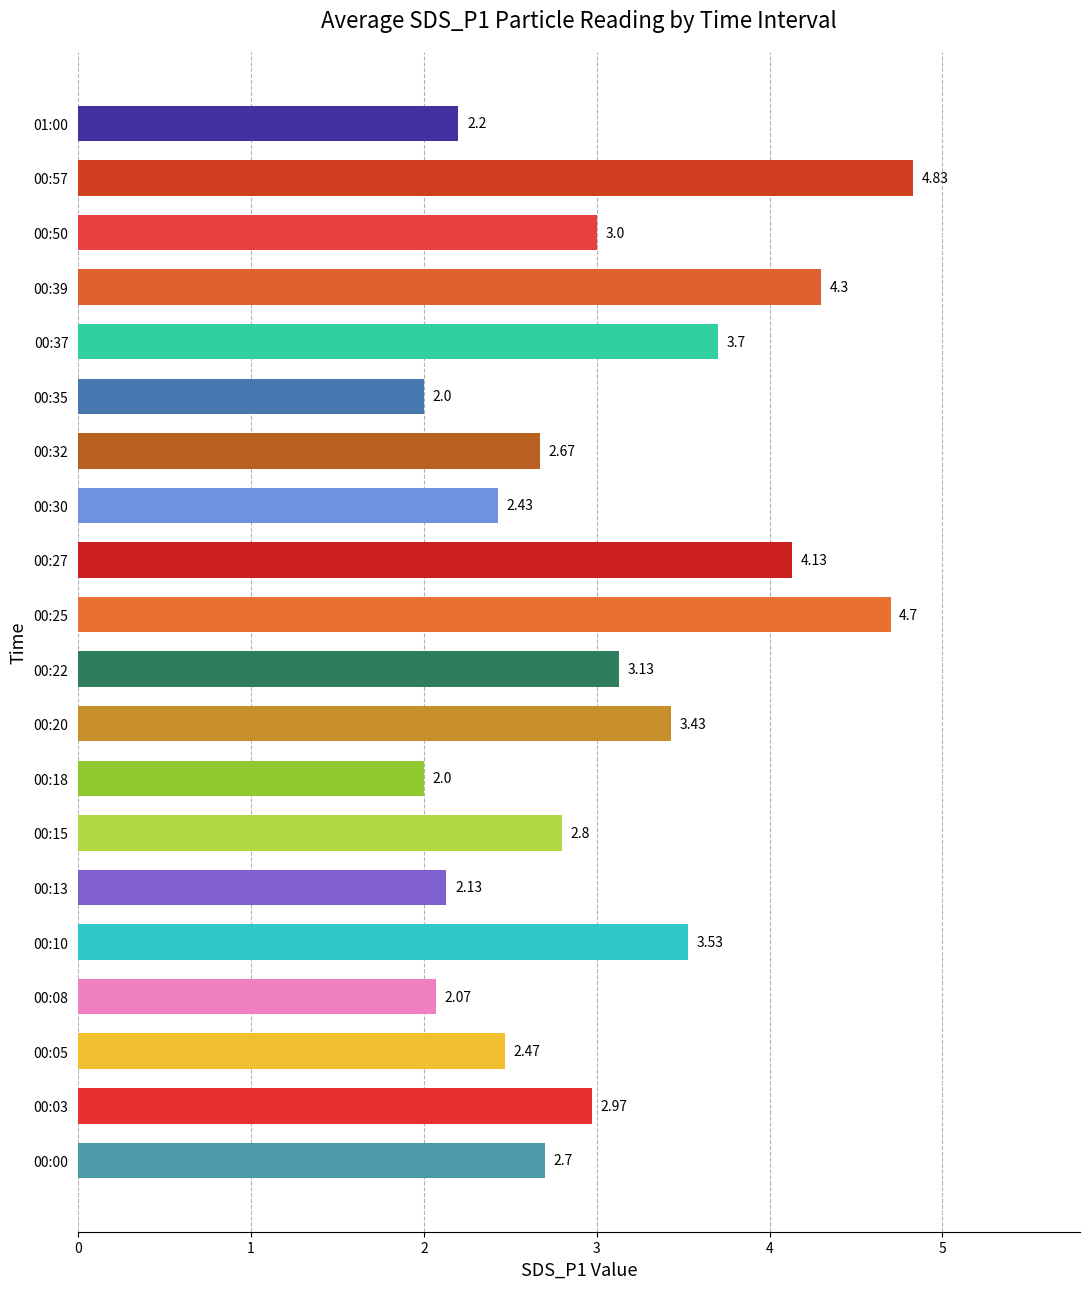

Are the bars grouped side by side (vs. stacked)?

No